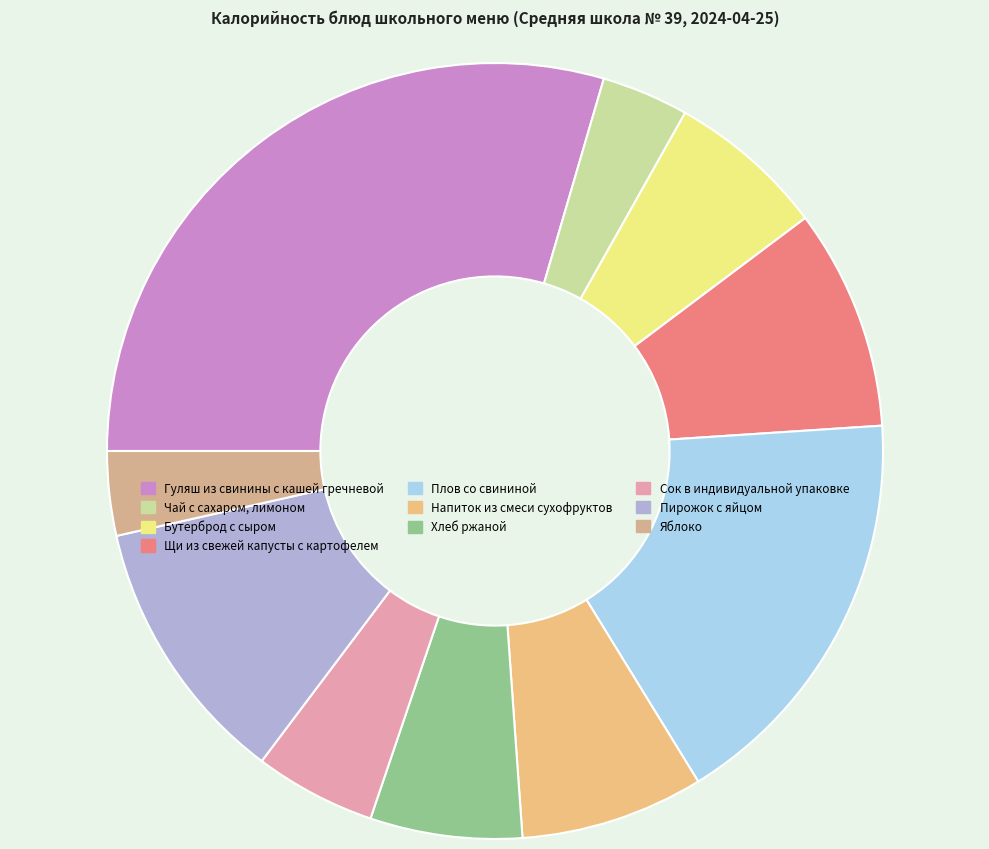

What is the smallest slice in the pie chart?

Яблоко